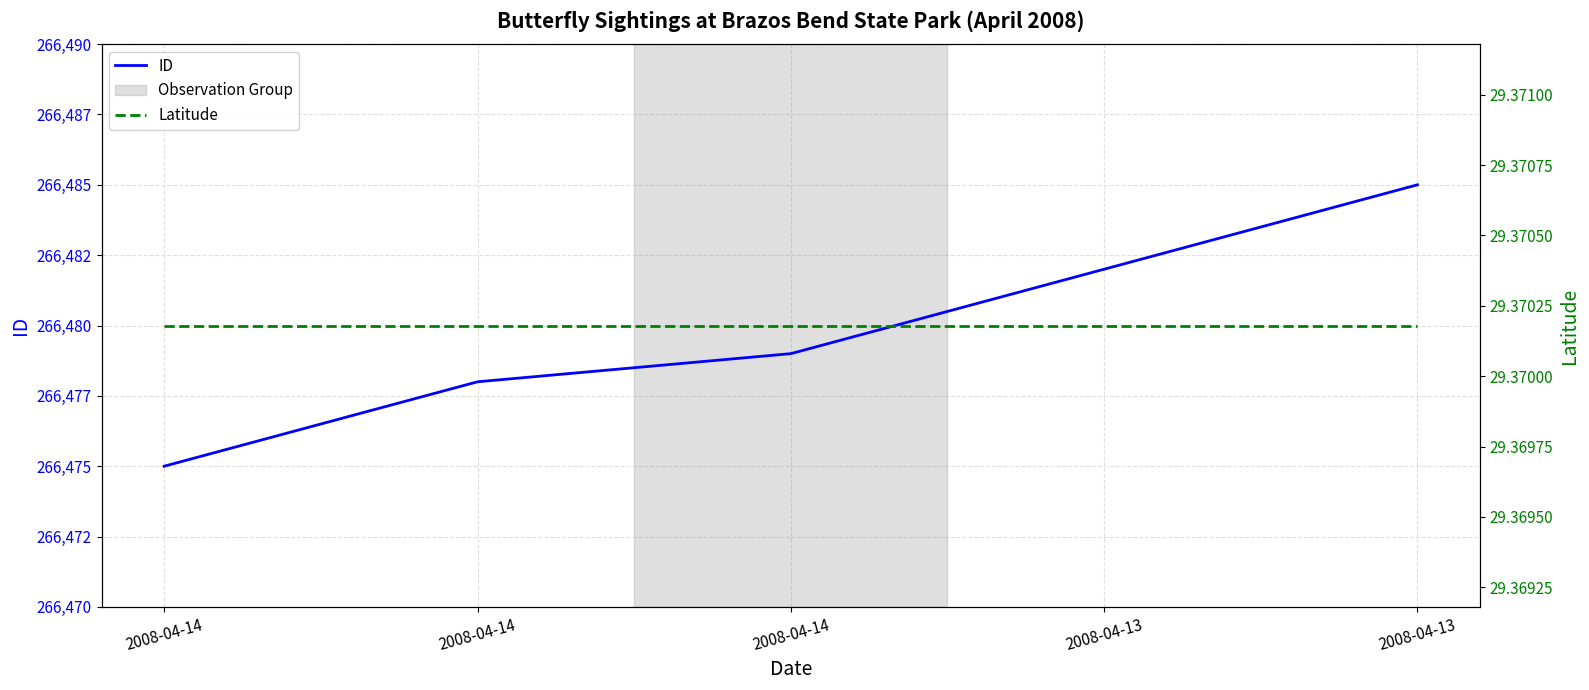

Is it true that Latitude equals 39.3 at 2008-04-14?

False